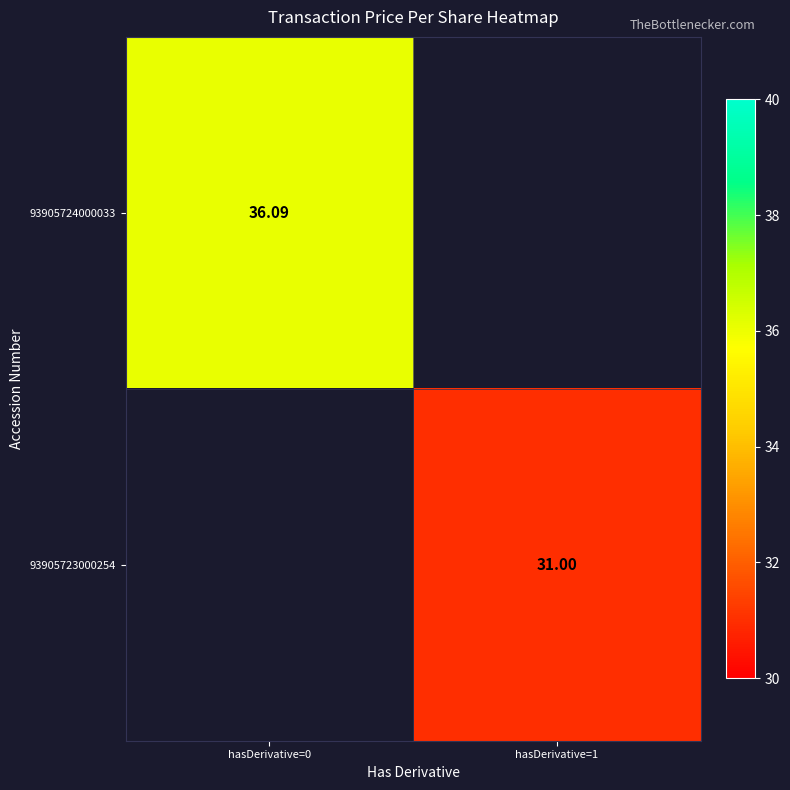

How many distinct data groups are displayed?

2